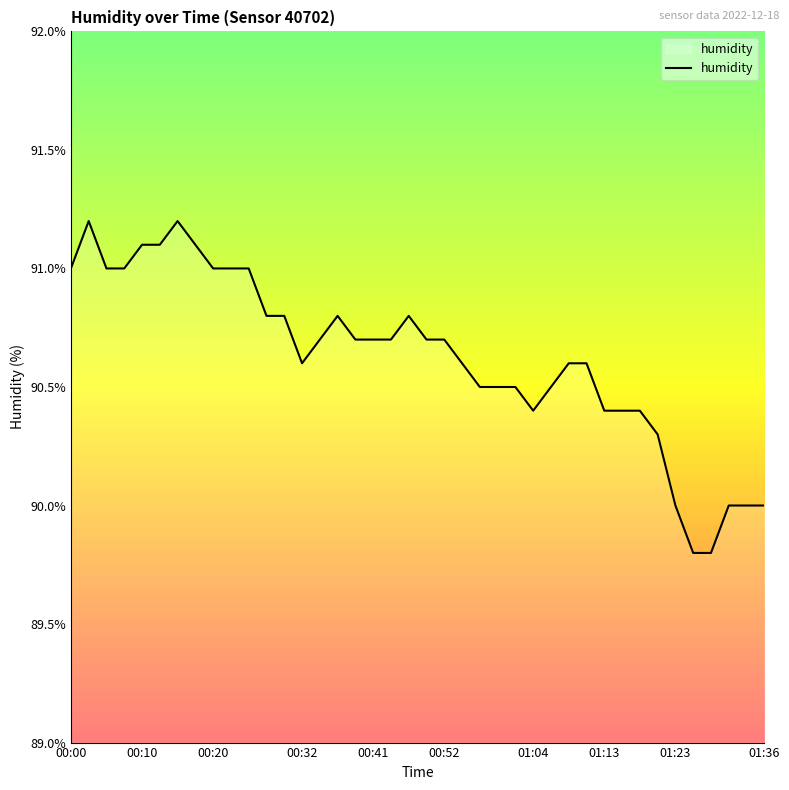

Does the chart have visible grid lines?

No